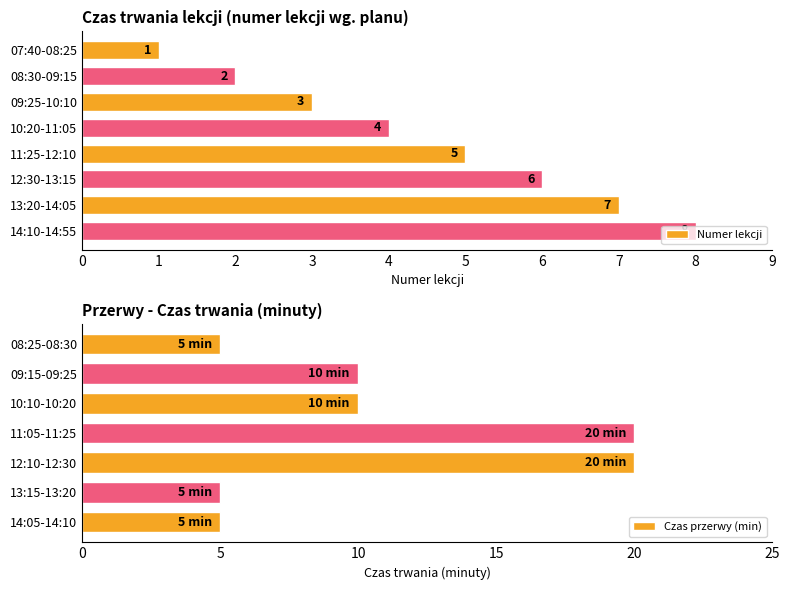

How many values are between 3 and 7?

5